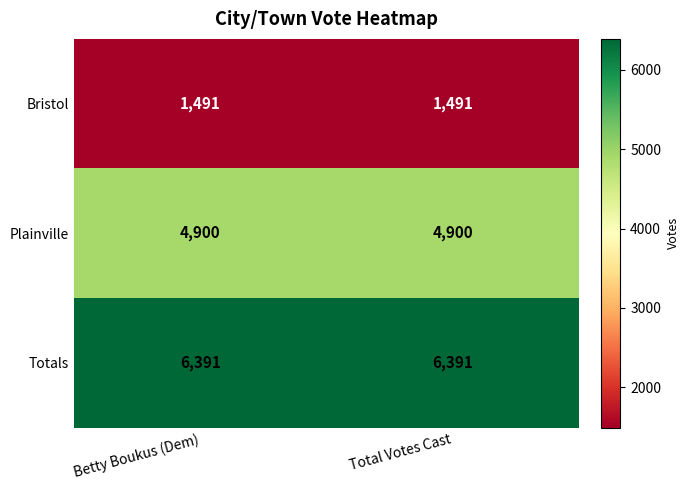

Which series has the largest total across all categories?

Totals